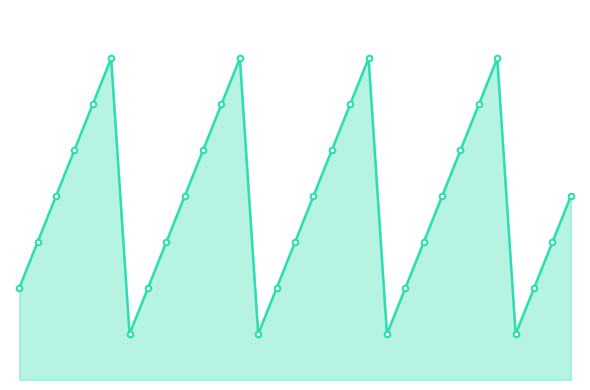

What is the greatest value displayed?

7